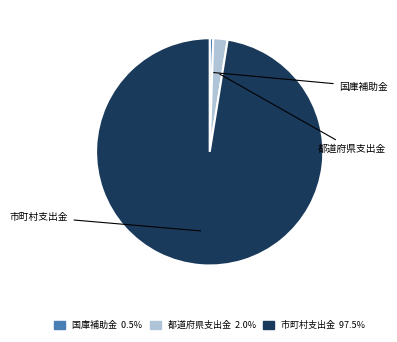

How many slices are in this pie chart?

3